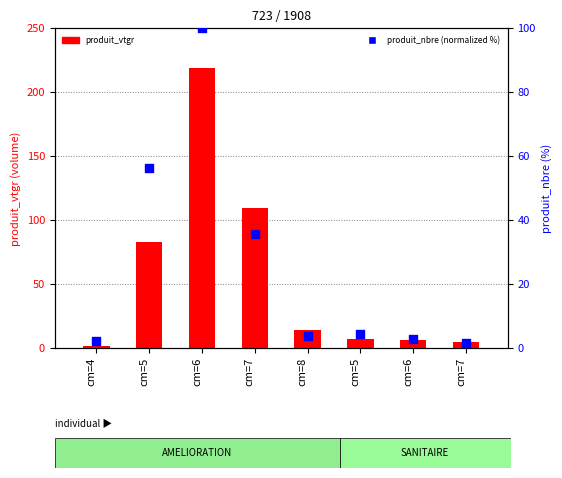

At how many categories does at least one series exceed 174?

1